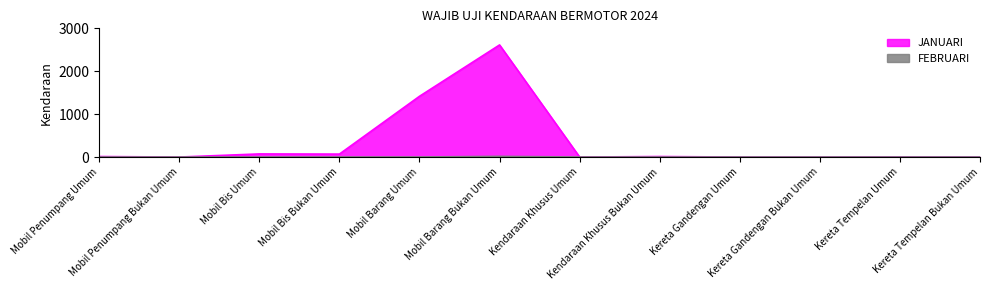

Between Mobil Barang Umum and Kereta Tempelan Bukan Umum, which series saw the biggest shift?

JANUARI